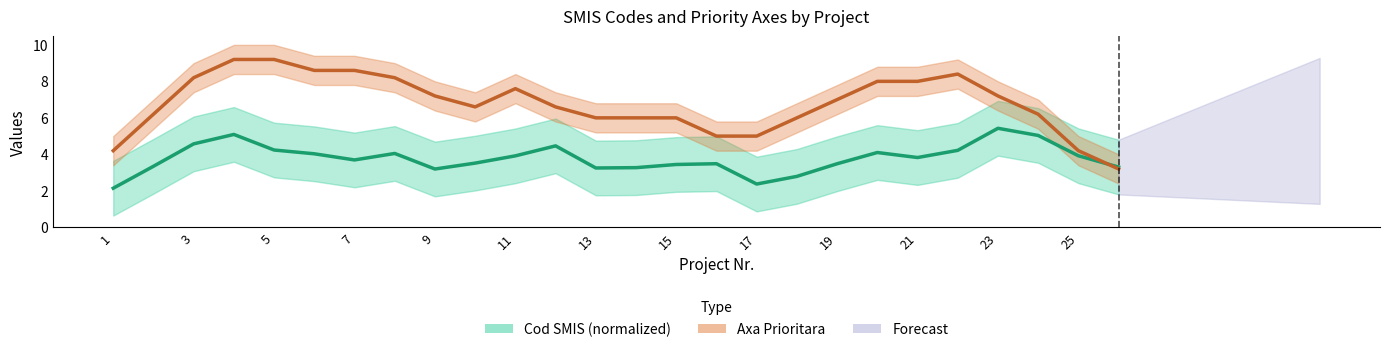

Is this an area chart (filled region under the line)?

No